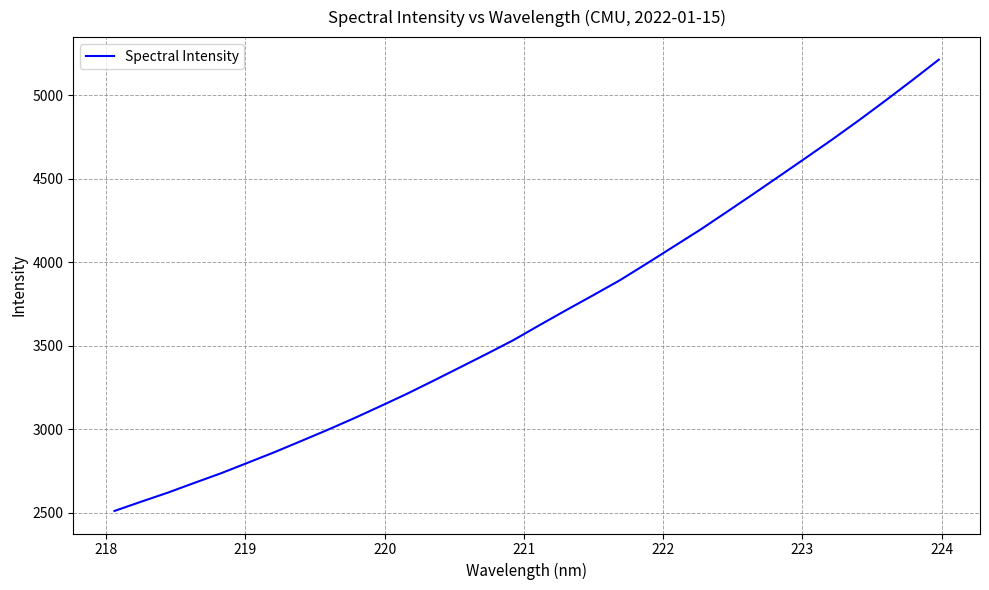

What is the maximum value shown in the chart?

5212.9